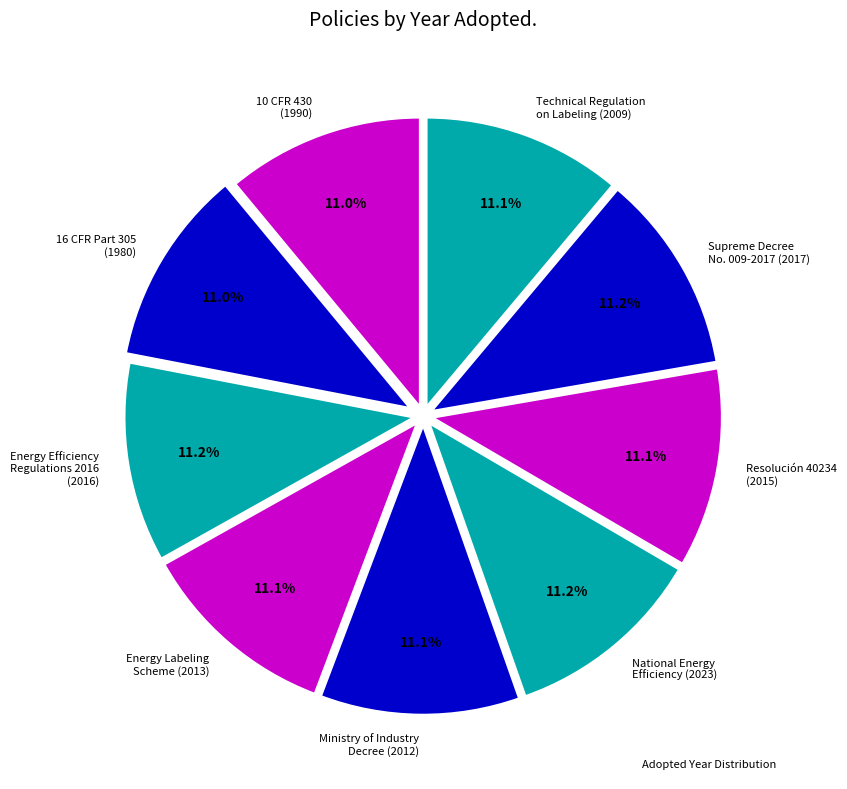

What percentage is NOT represented by 10 CFR 430 (1990)?

89.0%